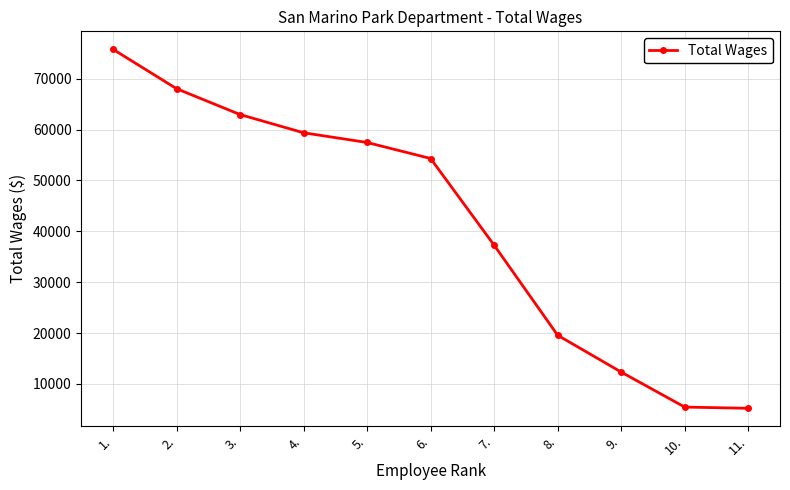

What is the difference between the second highest and minimum values?

62824